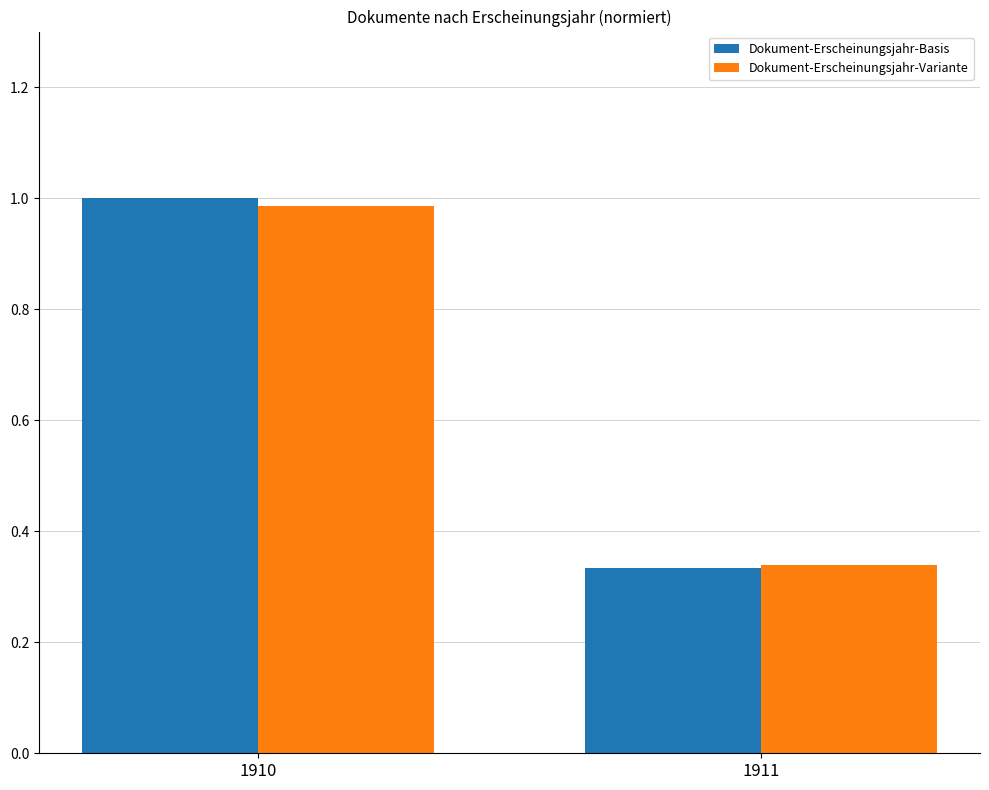

At which label does Dokument-Erscheinungsjahr-Basis reach its minimum?

1911